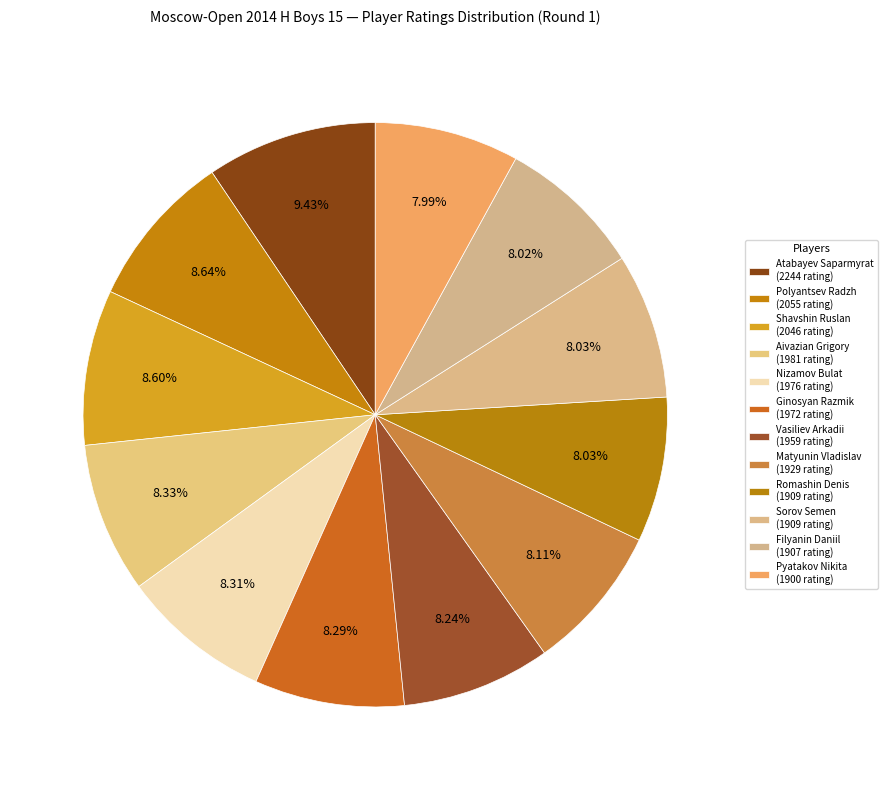

To the nearest percent, what is the combined percentage of Aivazian Grigory and Pyatakov Nikita?

16%